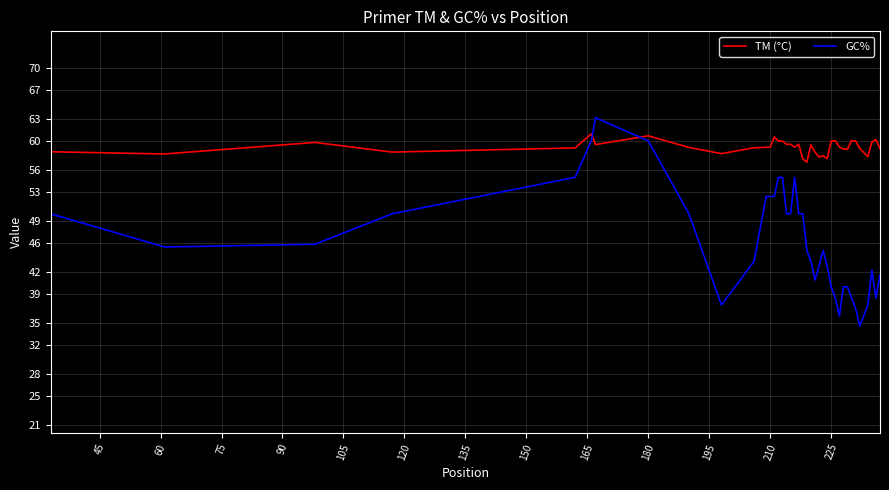

Which series has the widest spread of values?

GC%